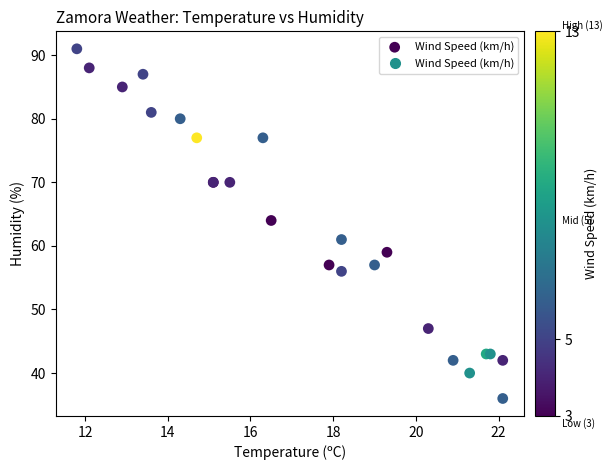

What Y value in the scatter plot is closest to 63?

64